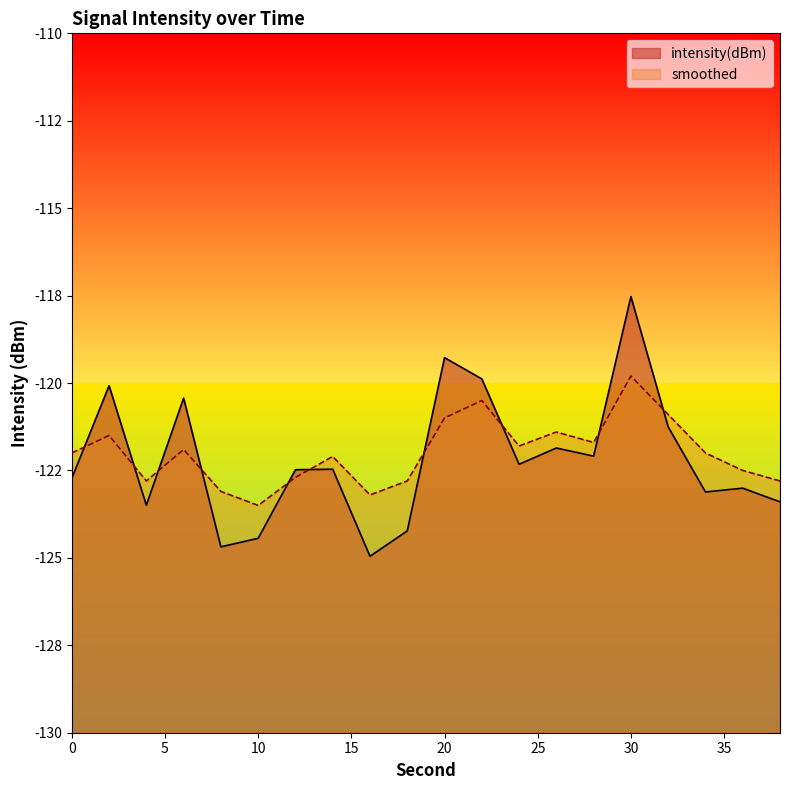

Is it true that intensity(dBm) equals -123.4 at 38?

True